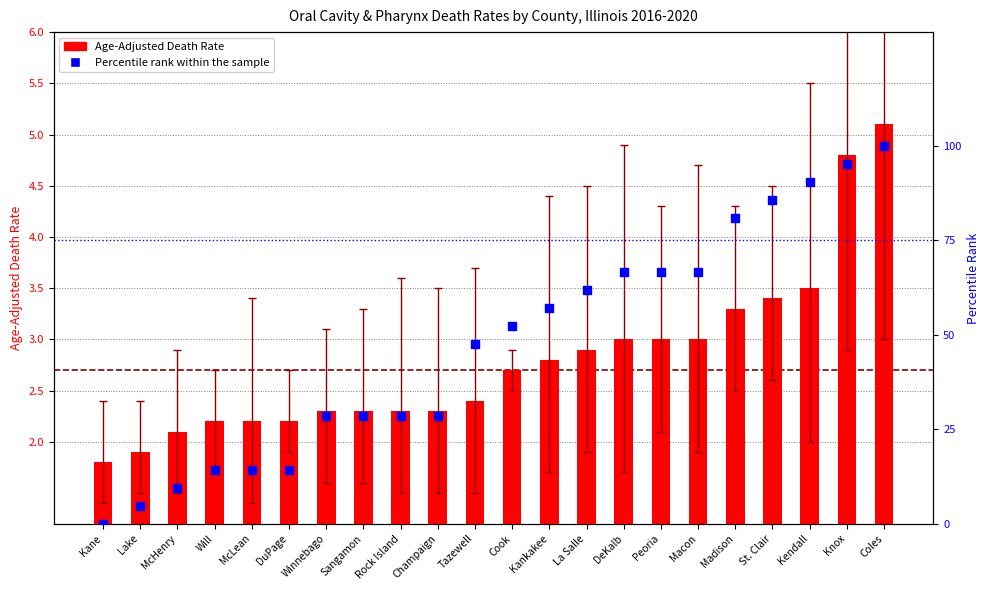

What are all the series names shown in the legend?

Age-Adjusted Death Rate, Percentile rank within the sample